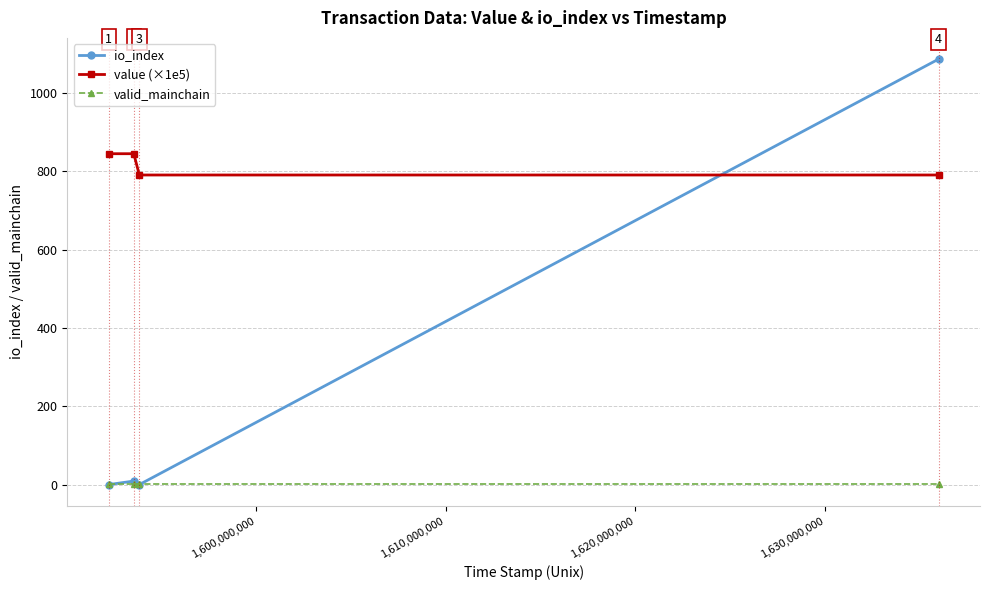

What is the average value of the valid_mainchain series?

1.0